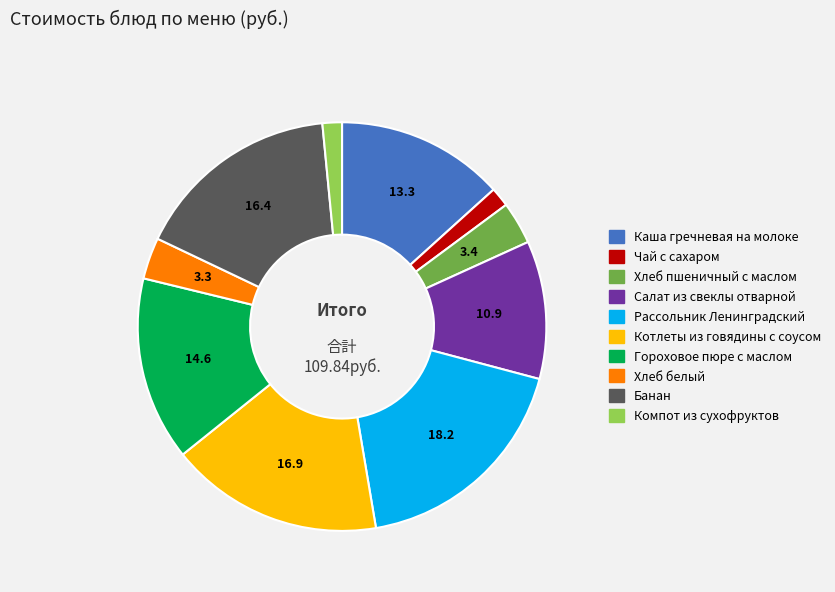

Count the number of slices in the pie.

10